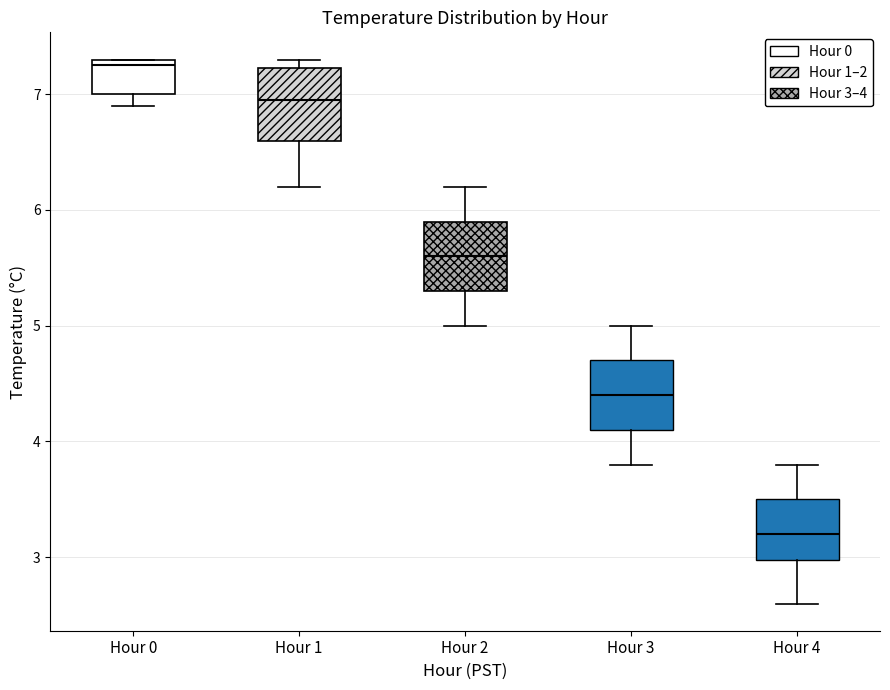

Reading left to right, transcribe this box plot: for each box, give where its median line is, the range the box spans, and where its two whiskers end, as read against the y-axis. The values are not printed on the chart, so give them approximately, as read against the axis.

Hour 0: median 7.3 (just below the box's upper edge), box 7.0 to 7.3, whiskers 6.9 to 7.3
Hour 1: median 7.0, box 6.6 to 7.2, whiskers 6.2 to 7.3
Hour 2: median 5.6, box 5.3 to 5.9, whiskers 5.0 to 6.2
Hour 3: median 4.4, box 4.1 to 4.7, whiskers 3.8 to 5.0
Hour 4: median 3.2, box 3.0 to 3.5, whiskers 2.6 to 3.8